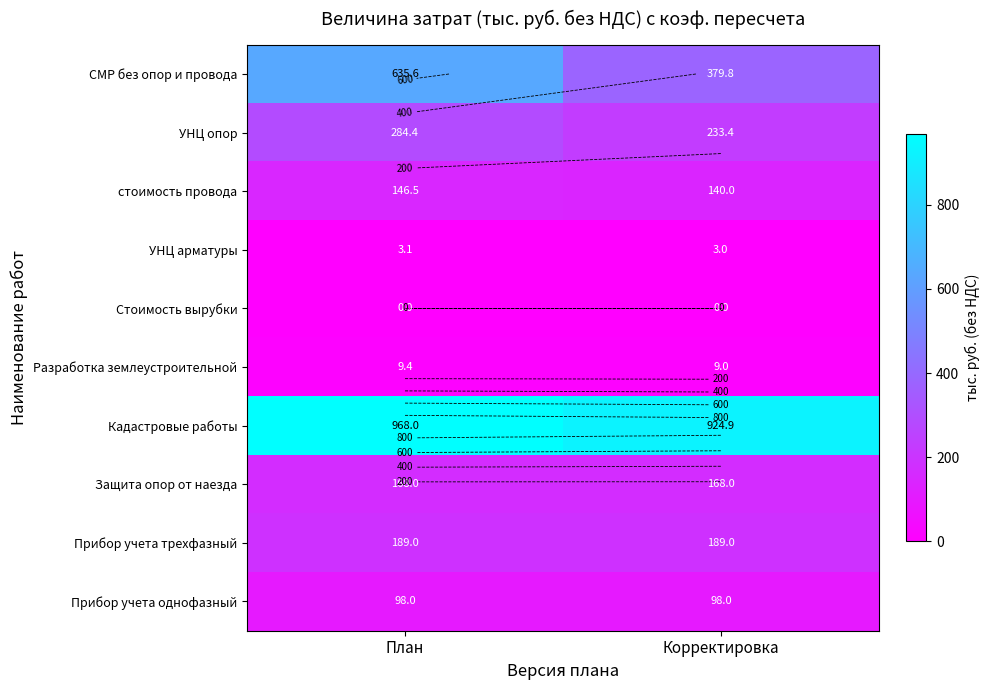

The value of Прибор учета трехфазный at План is 58.0. True or false?

False